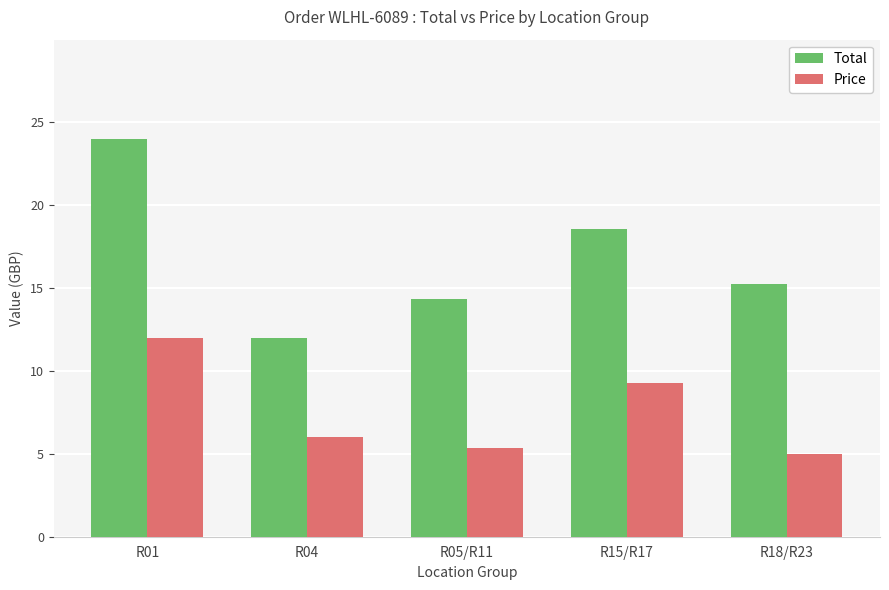

The value of Total at R01 is 24.0. True or false?

True